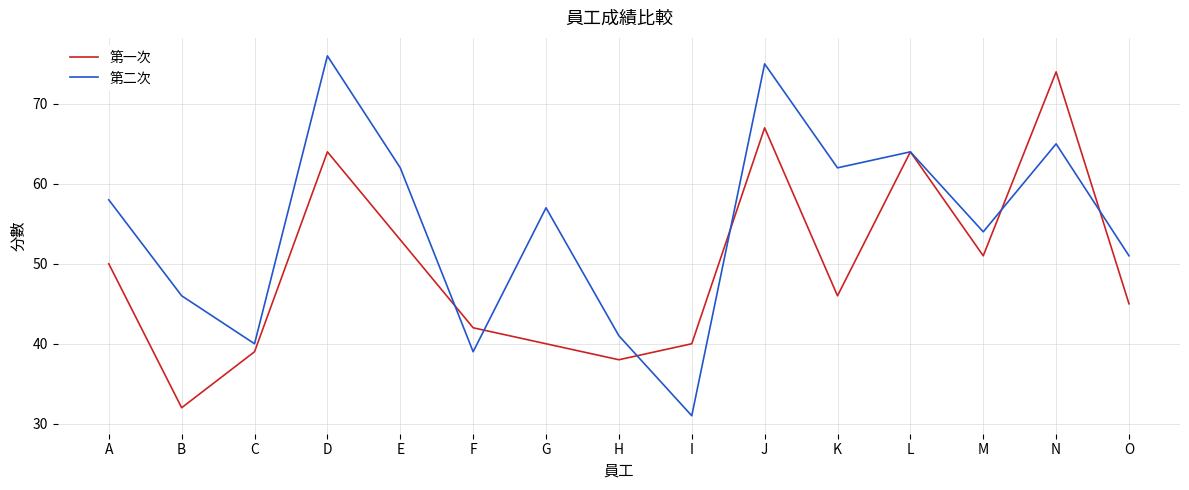

How many lines are shown in the chart?

2